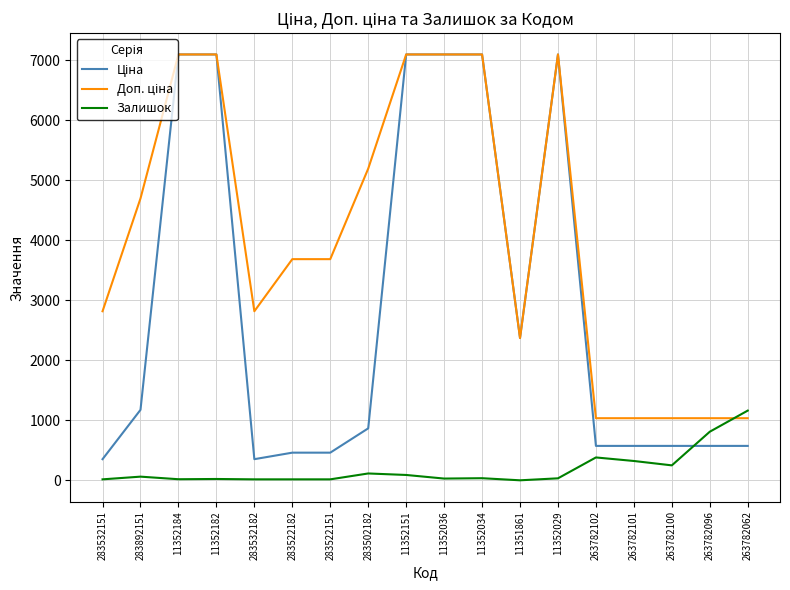

What is the total value across all series at 263782102?

1989.6